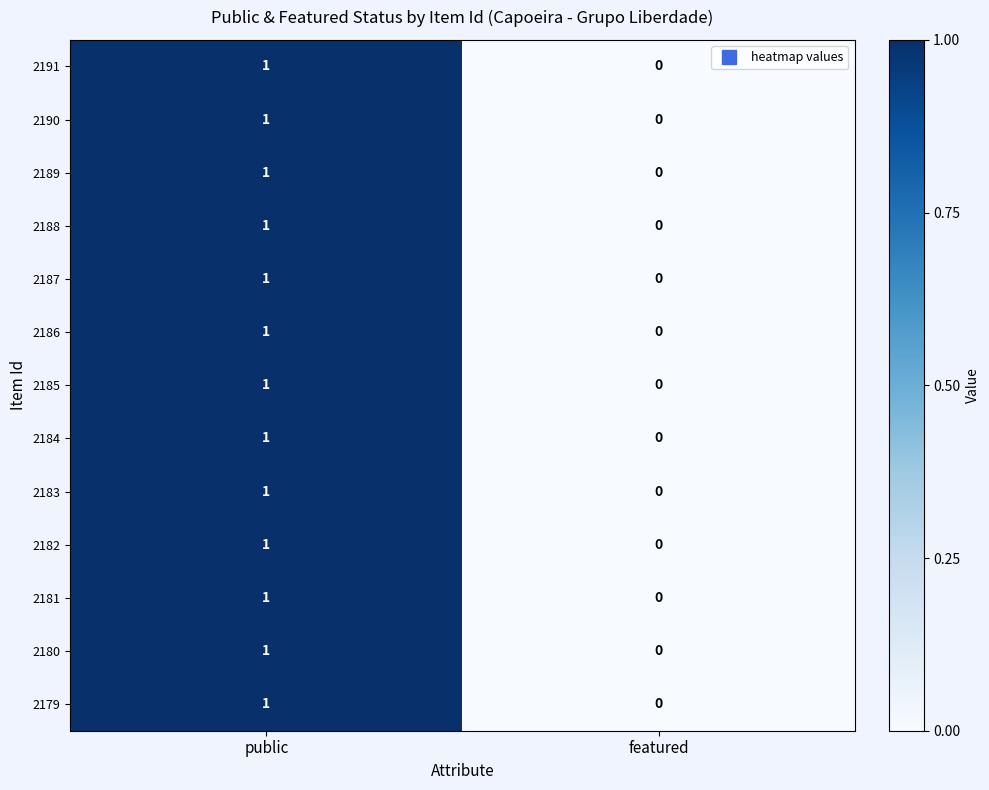

What is the greatest value displayed?

1